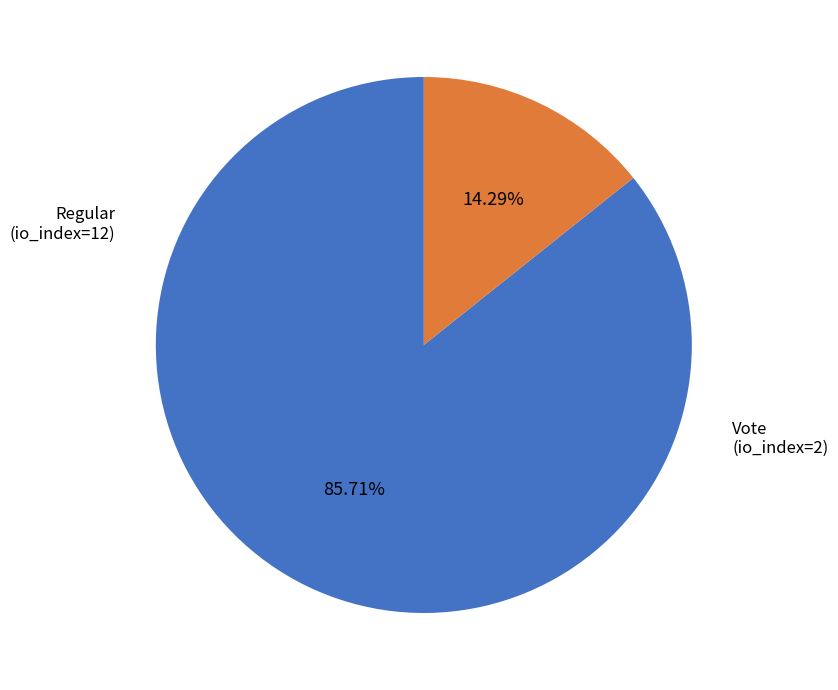

Is there a majority slice in this chart?

Yes